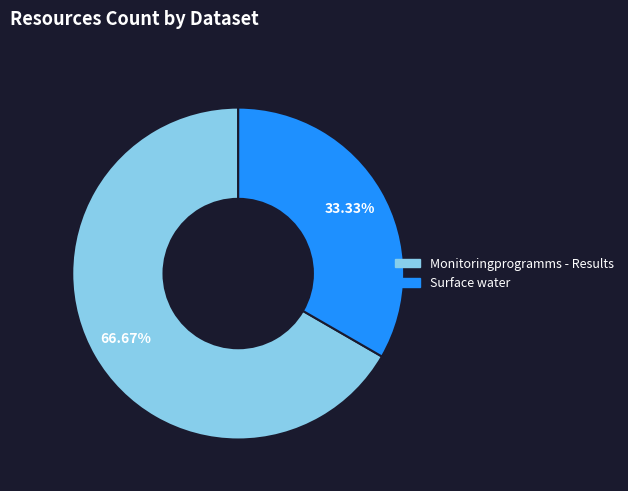

Which category has the biggest portion of the pie?

Monitoringprogramms - Results